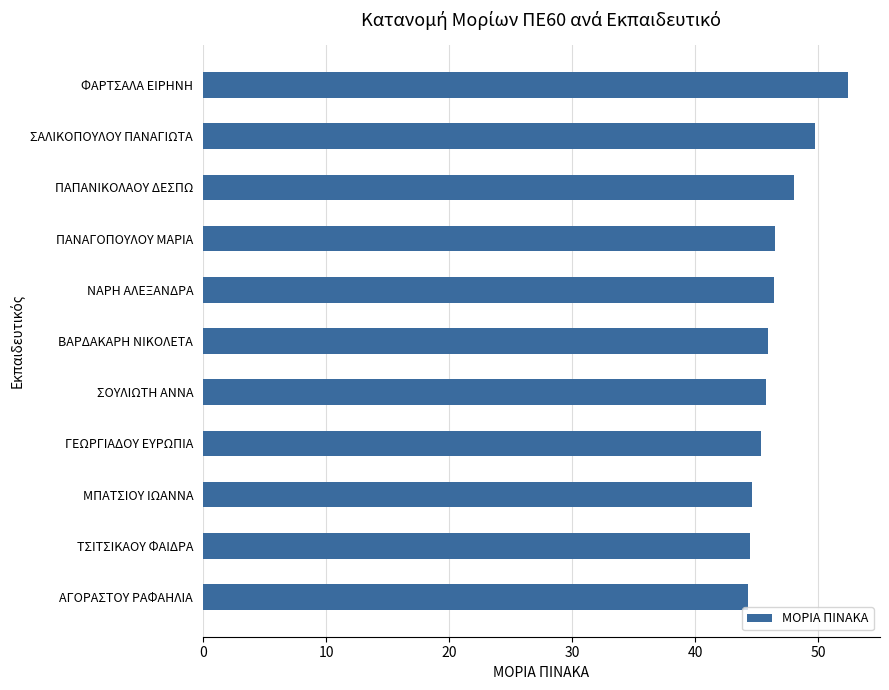

The value at ΤΣΙΤΣΙΚΑΟΥ ΦΑΙΔΡΑ is 44.5. True or false?

True